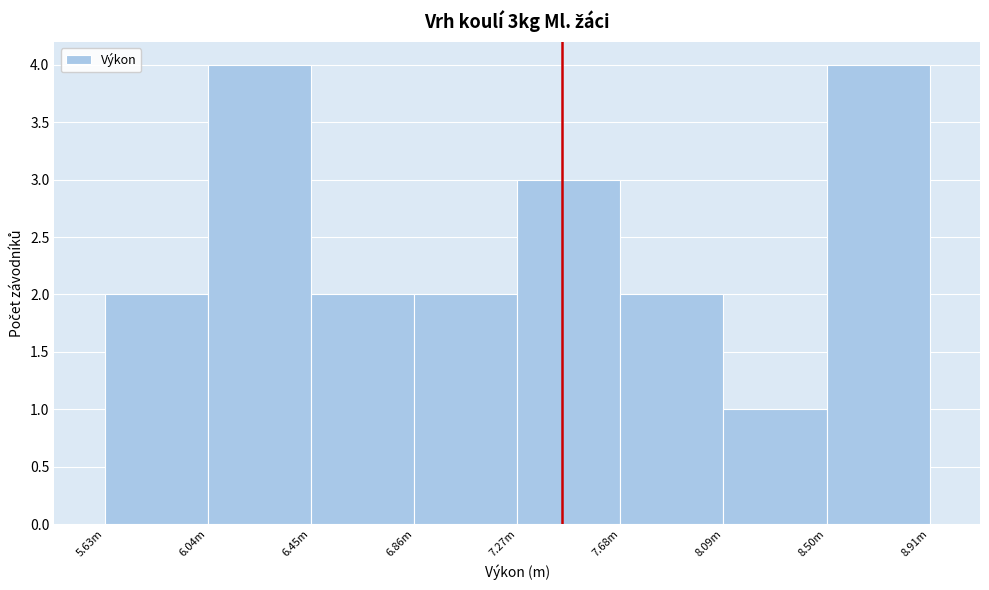

Reading left to right, extract all data points from this chart.

5.63m=2	6.04m=4	6.45m=2	6.86m=2	7.27m=3	7.68m=2	8.09m=1	8.50m=4